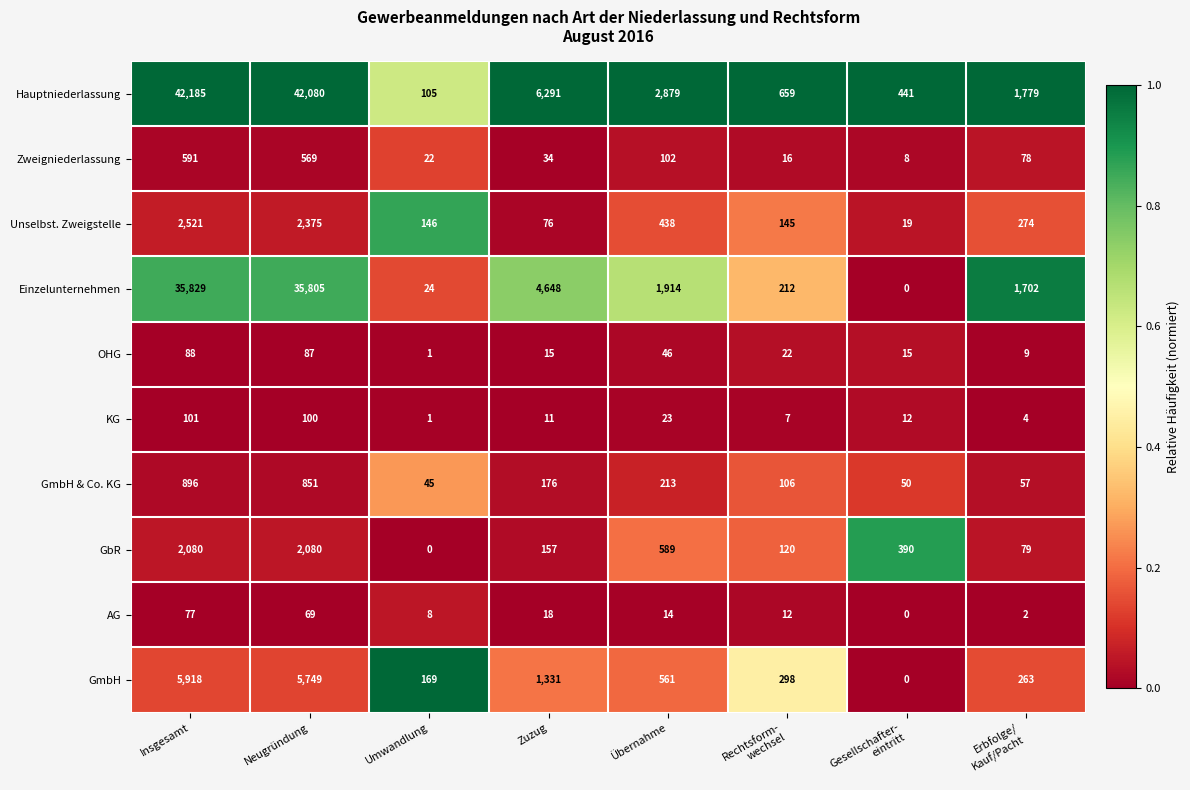

At Erbfolge/
Kauf/Pacht, list the series in order from largest to smallest.

Hauptniederlassung, Einzelunternehmen, Unselbst. Zweigstelle, GmbH, GbR, Zweigniederlassung, GmbH & Co. KG, OHG, KG, AG